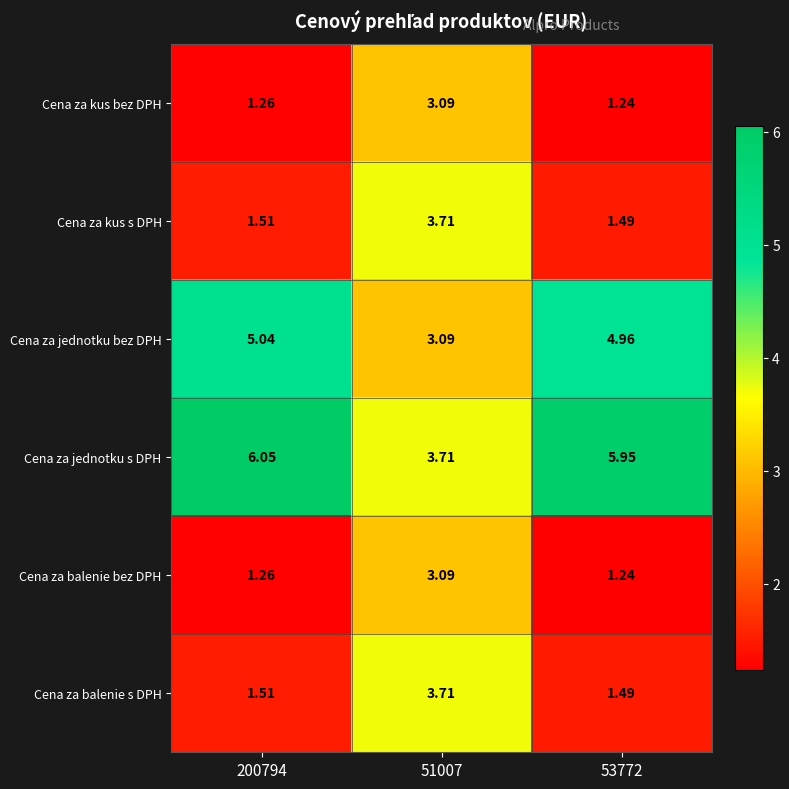

Is the value of Cena za jednotku s DPH at 51007 greater than the value of Cena za balenie bez DPH at 200794?

Yes